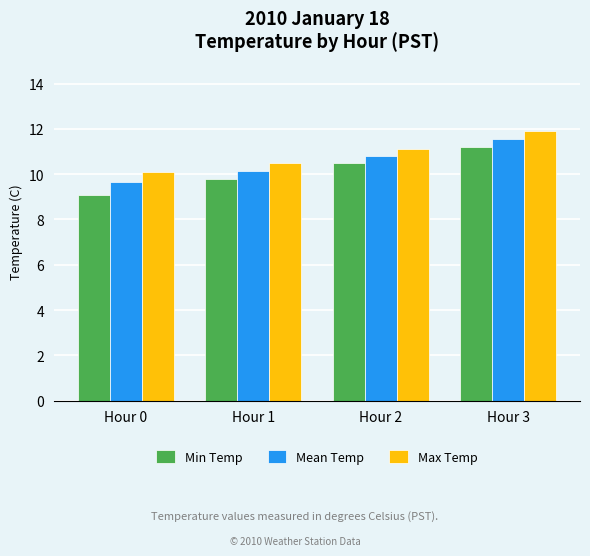

Which series changed the most between Hour 0 and Hour 2?

Min Temp